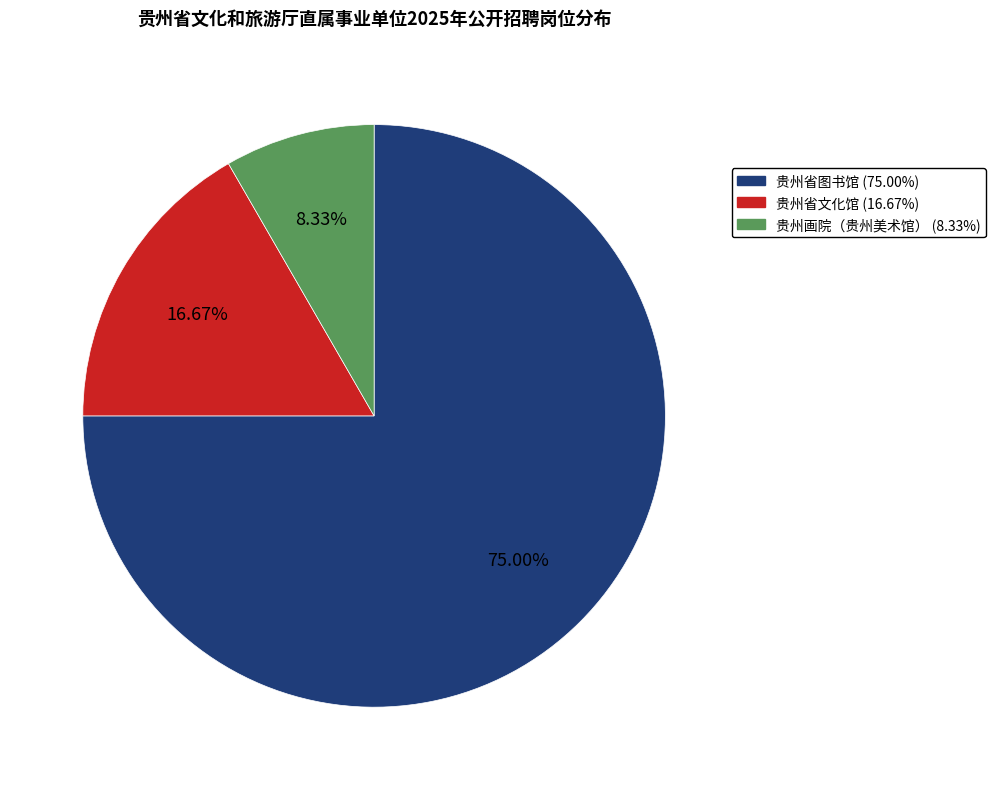

What is the largest slice in the pie chart?

贵州省图书馆